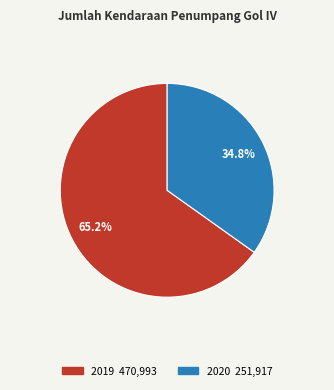

What is the ratio of the value at 2019 to the value at 2020?

1.9